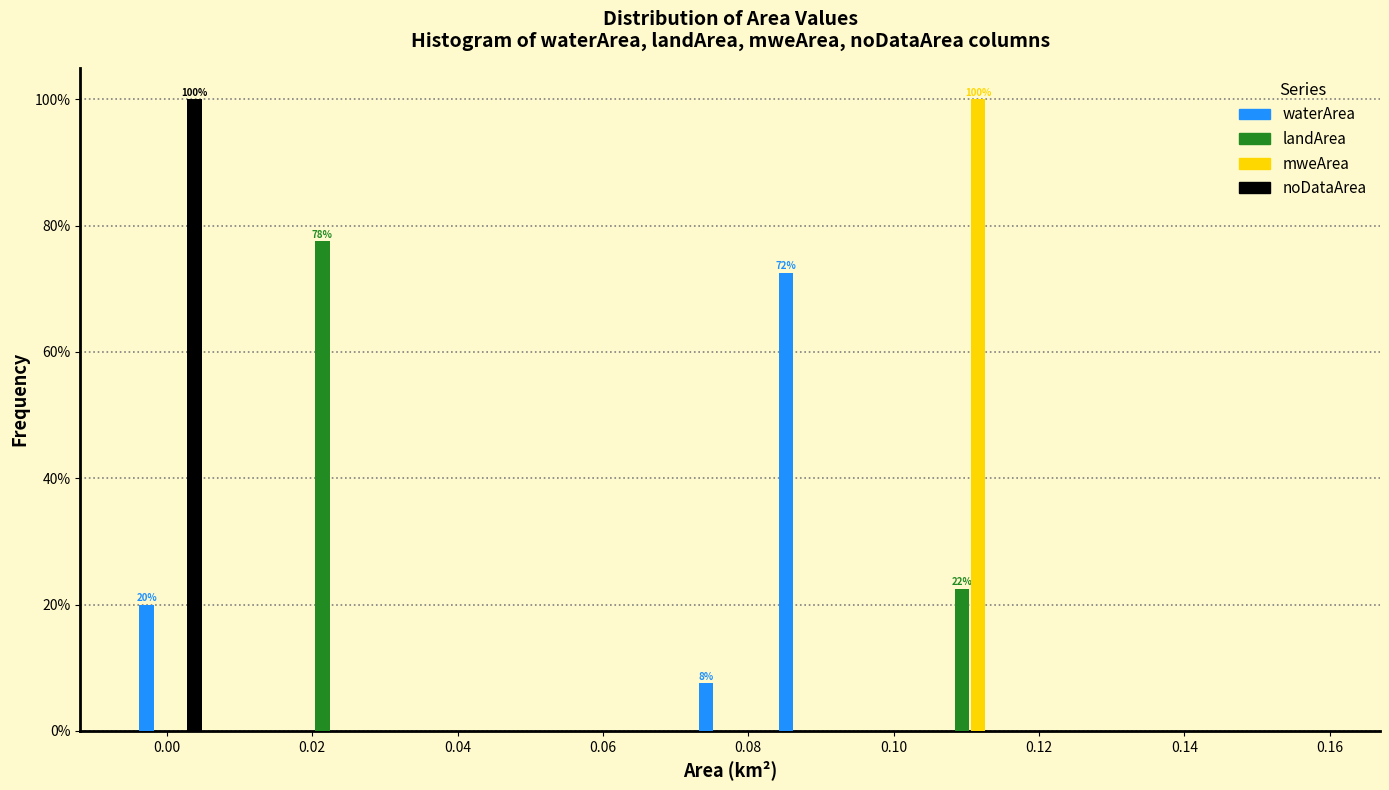

In the waterArea series, which range on the x-axis has the tallest bar?

0.083 to 0.094